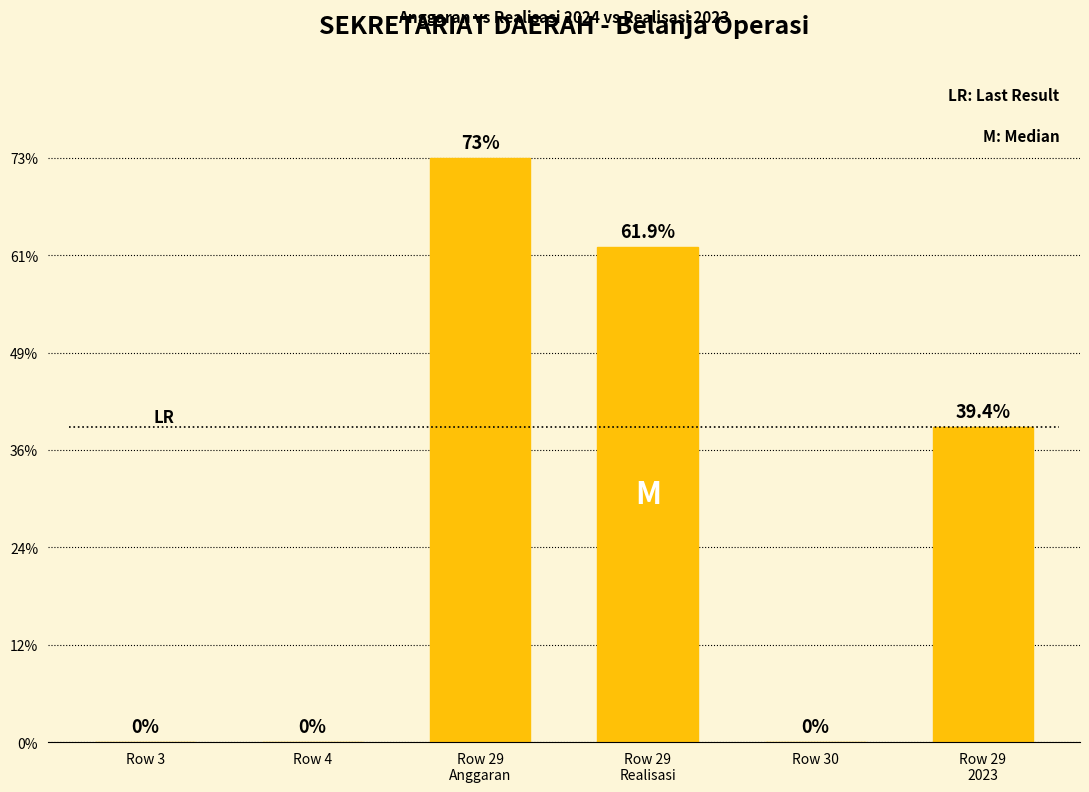

Where is the data nearest to the value 3893348350?

Row 29
2023